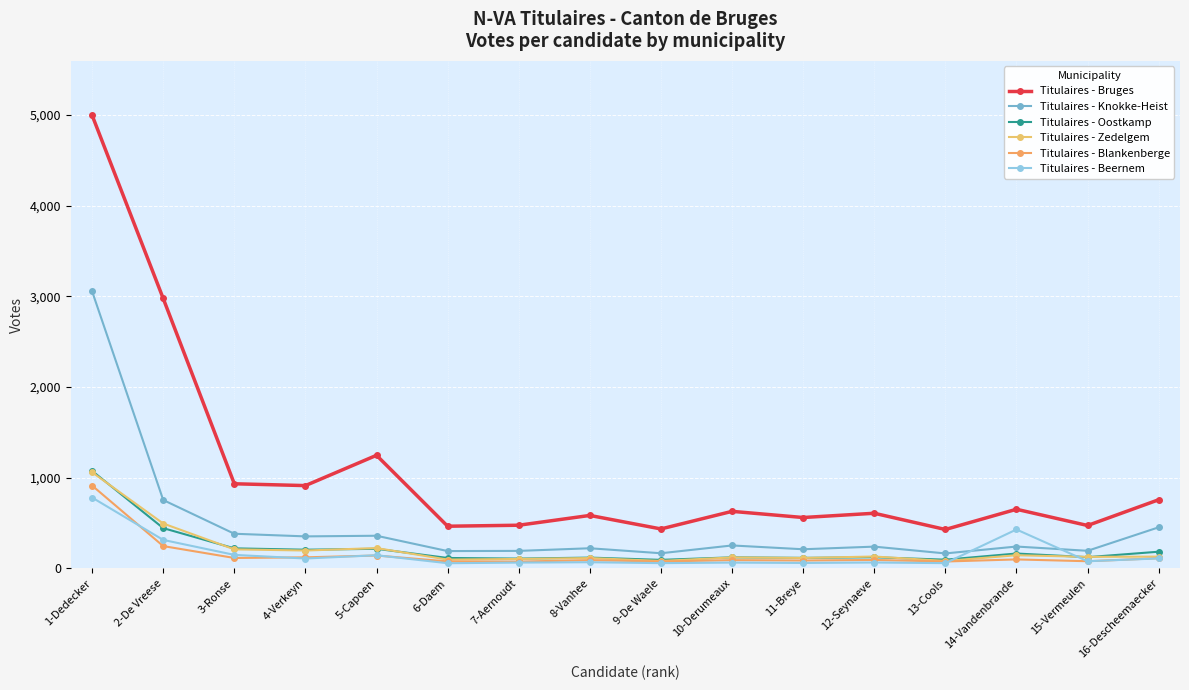

What is the approximate value of Titulaires - Beernem at 13-Cools, to the nearest 50?

50